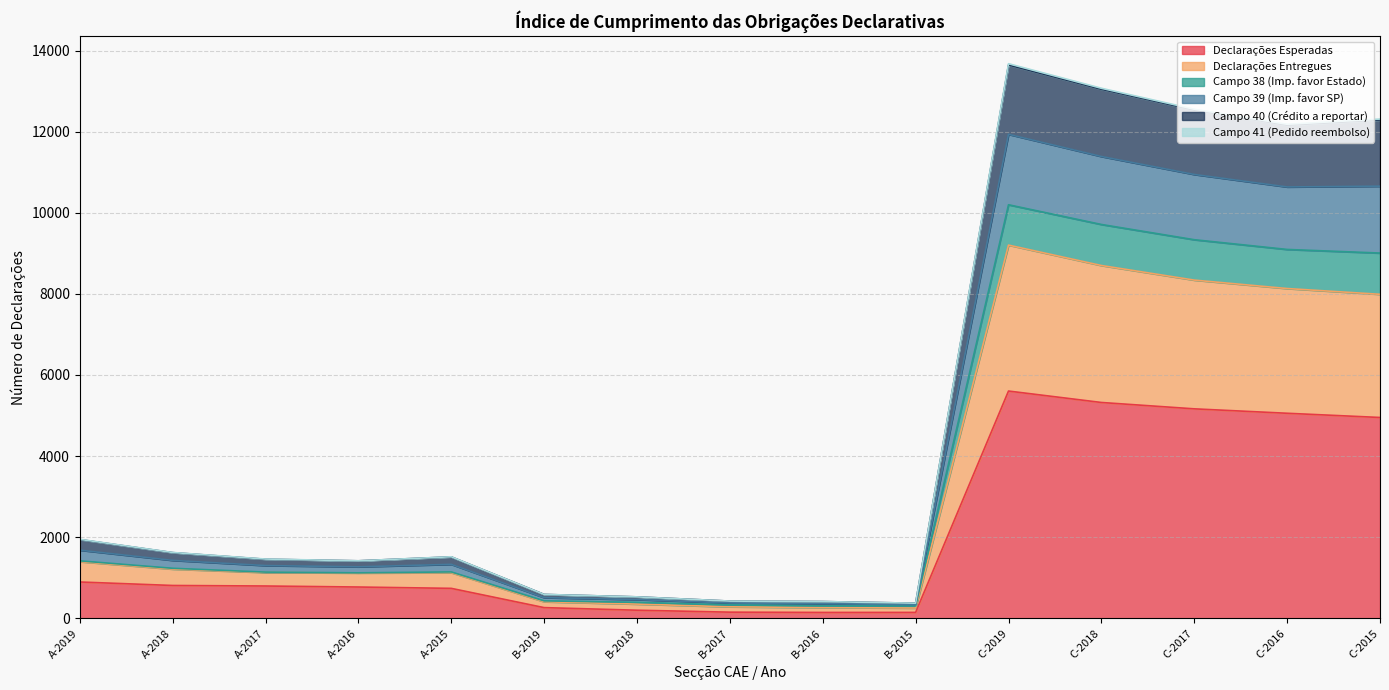

List the labels in order of Campo 41 (Pedido reembolso) value, largest first.

C-2019, C-2018, C-2017, C-2016, C-2015, A-2019, A-2018, A-2017, A-2015, A-2016, B-2019, B-2018, B-2017, B-2016, B-2015